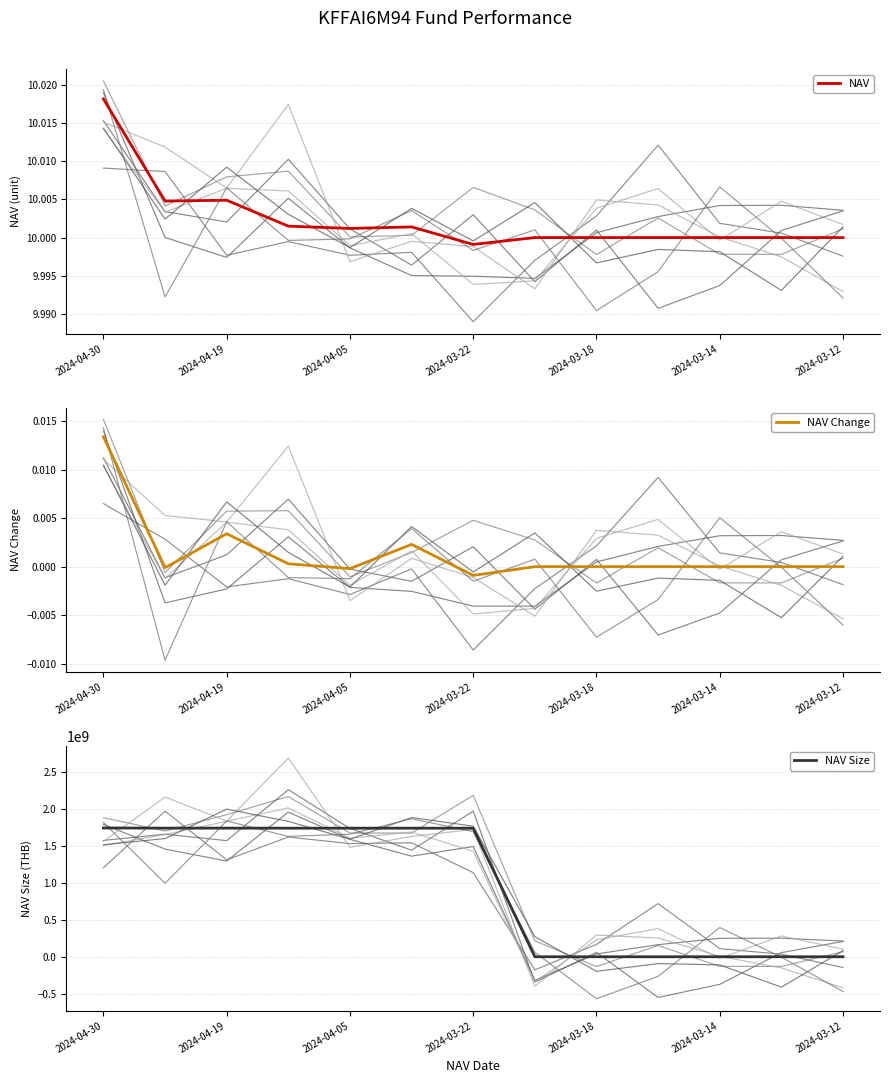

How many interior local valleys does the NAV series have?

3